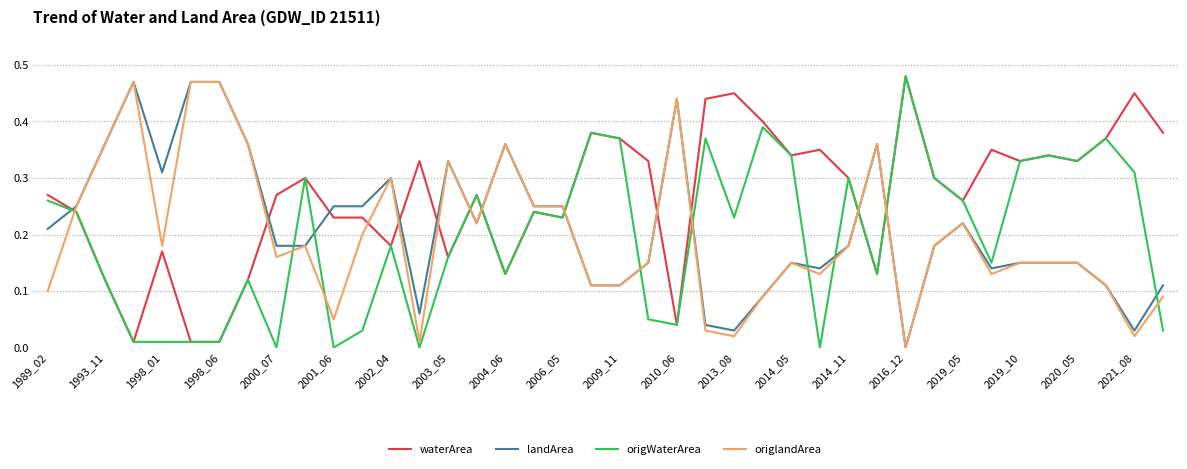

Is it true that waterArea equals 0.5 at 2009_11?

False